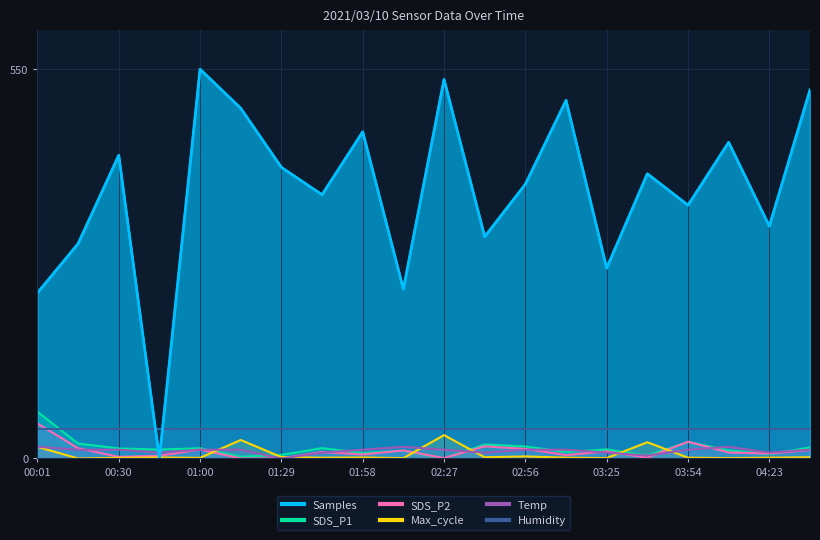

What is the difference between the Max_cycle values at 03:54 and 02:56?

1.8